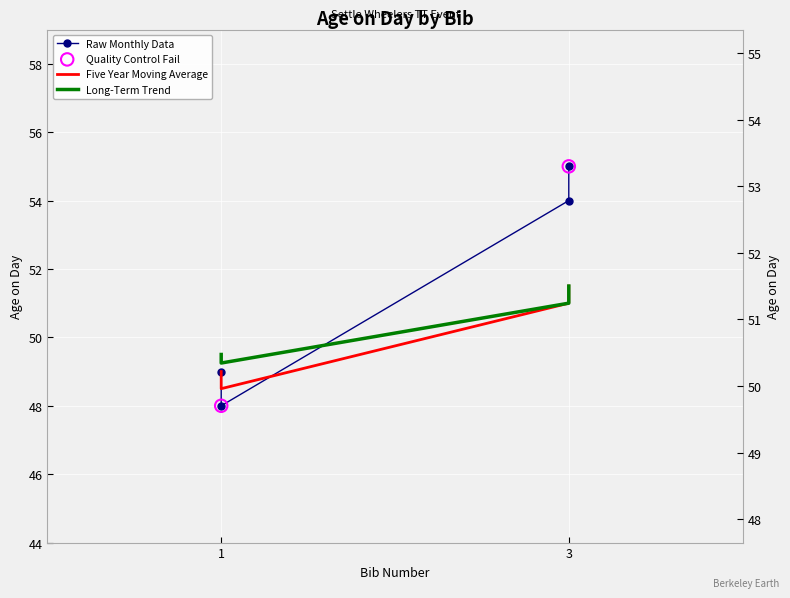

Which has a higher value, 3 or 1?

3